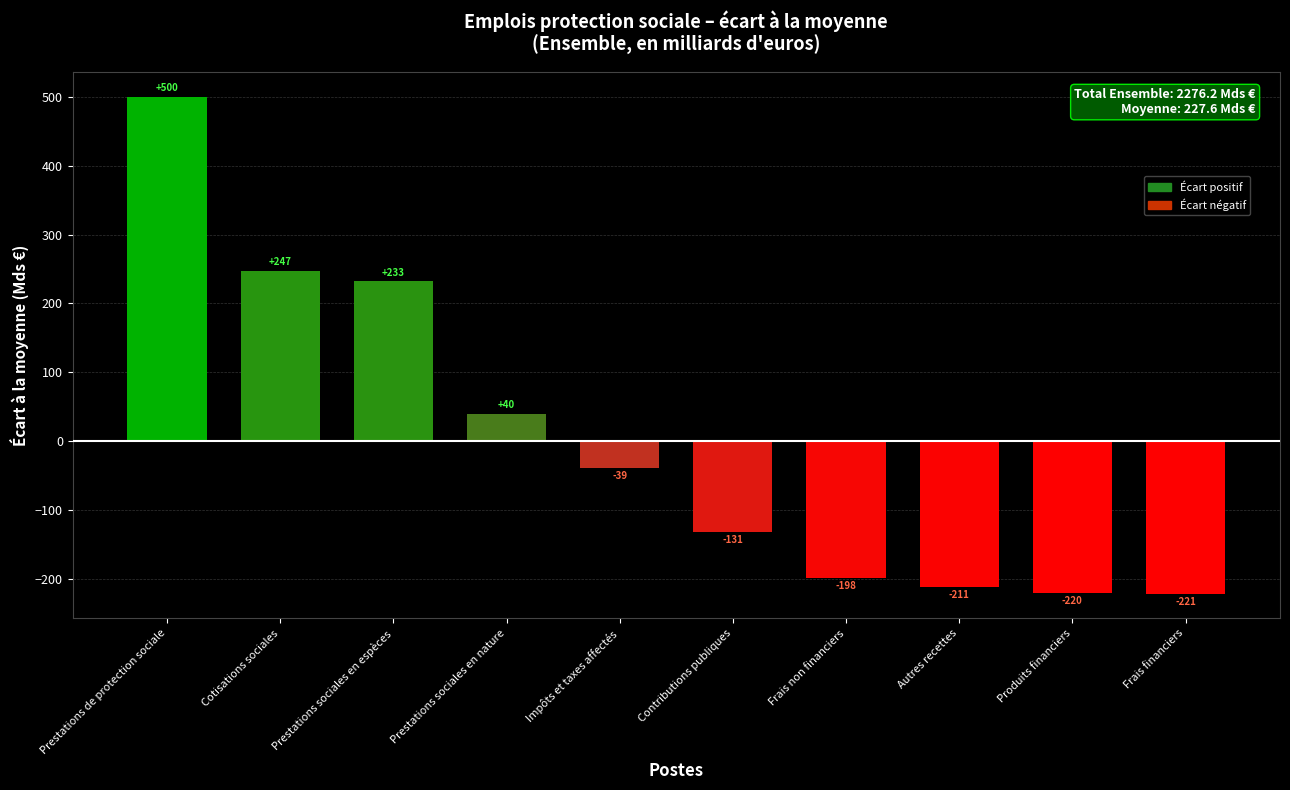

What is the sum of the values at Contributions publiques and Impôts et taxes affectés?

-170.2